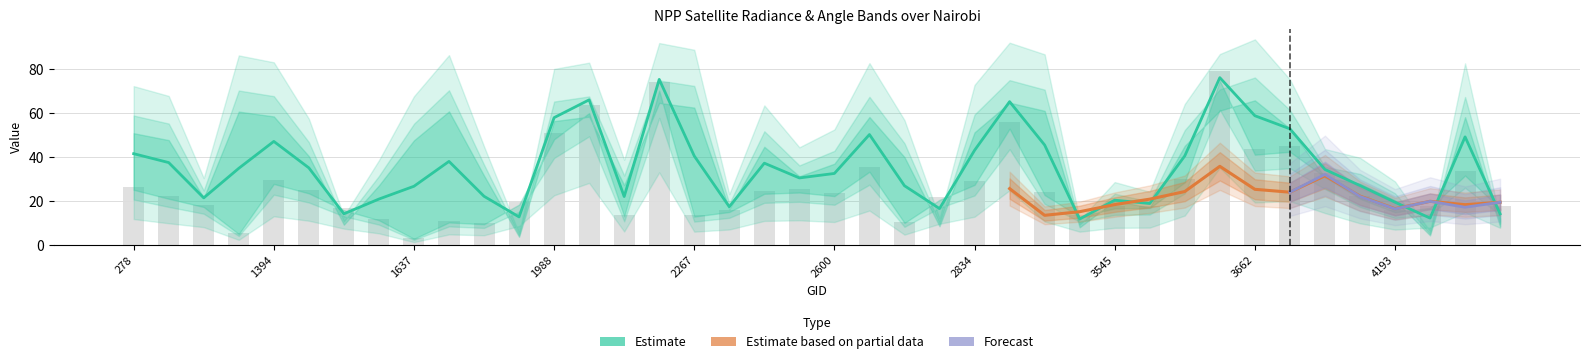

Reading right to left, what are all the values shown in this chart?

dnbrad: 4661=19.5	4580=37.1	4445=19.9	4193=17.5	4022=24.7	3734=36.3	3698=49.8	3662=48.3	3635=87.8	3599=33.5	3572=19.8	3545=19.6	3338=15.2	3050=26.7	2870=62.2	2834=32.2	2753=24.1	2726=11.8	2690=39.2	2600=26.1	2546=28.1	2411=27.4	2375=17.7	2267=15.2	2249=82.5	2177=15.4	2051=70.5	1988=56.5	1925=21.6	1889=11.1	1790=12.1	1637=3.3	1511=13.3	1475=18.6	1430=27.6	1394=32.7	512=5.9	413=20.3	377=24.7	278=29.5
satz: 4661=8.8	4580=61.1	4445=4.6	4193=21.4	4022=29.4	3734=32.3	3698=55.7	3662=69.2	3635=64.2	3599=47.5	3572=17.9	3545=21.2	3338=8.5	3050=64.2	2870=68.1	2834=53.9	2753=9.0	2726=42.0	2690=61.2	2600=38.9	2546=32.9	2411=47.0	2375=17.1	2267=65.7	2249=68.0	2177=28.7	2051=61.4	1988=59.2	1925=3.9	1889=33.2	1790=63.9	1637=50.0	1511=28.5	1475=9.7	1430=42.5	1394=61.5	512=63.8	413=22.5	377=50.2	278=53.5
rade9_aggzone_norm: 4661=19.4	4580=18.3	4445=19.9	4193=16.5	4022=22.2	3734=31.5	3698=24.0	3662=25.3	3635=35.8	3599=24.3	3572=20.8	3545=18.4	3338=15.1	3050=13.5	2870=25.6	2834=16.0	2753=24.1	2726=10.2	2690=19.1	2600=20.7	2546=24.8	2411=20.6	2375=18.8	2267=9.6	2249=31.8	2177=14.4	2051=31.5	1988=24.4	1925=21.6	1889=11.1	1790=8.2	1637=3.5	1511=12.6	1475=18.6	1430=20.8	1394=16.6	512=5.9	413=19.1	377=15.7	278=14.6
rade9_mult_nadir_norm: 4661=19.4	4580=17.2	4445=19.9	4193=16.4	4022=22.1	3734=32.1	3698=24.0	3662=25.5	3635=37.6	3599=24.1	3572=20.5	3545=18.3	3338=15.2	3050=11.4	2870=25.8	2834=16.1	2753=24.1	2726=8.7	2690=18.1	2600=20.4	2546=24.8	2411=19.7	2375=18.3	2267=6.2	2249=34.3	2177=13.7	2051=32.6	1988=24.3	1925=21.6	1889=9.8	1790=5.2	1637=2.0	1511=11.8	1475=18.6	1430=20.4	1394=15.1	512=2.5	413=19.0	377=15.0	278=14.8